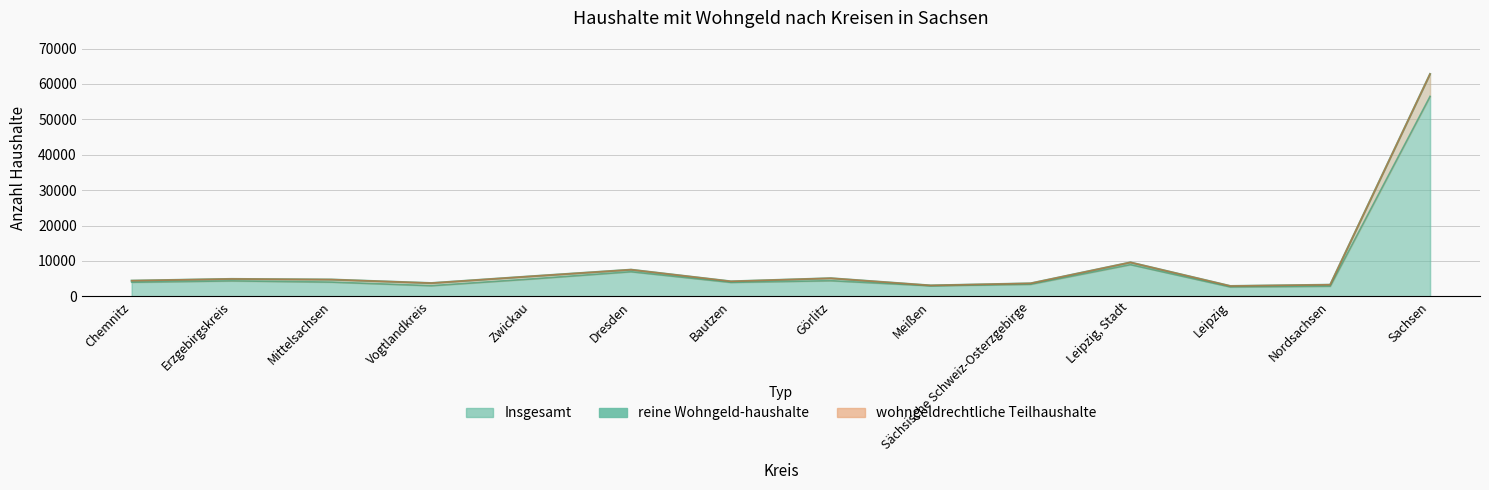

Reading left to right, list all the values displayed in this chart.

reine Wohngeld-haushalte: 3984	4373	4023	3007	4906	6960	3941	4421	2987	3407	8962	2656	2865	56492
wohngeldrechtliche Teilhaushalte: 4421	4911	4737	3739	5656	7525	4227	5107	3070	3661	9583	2912	3272	62821
Insgesamt: 4421	4911	4737	3739	5656	7525	4227	5107	3070	3661	9583	2912	3272	62821